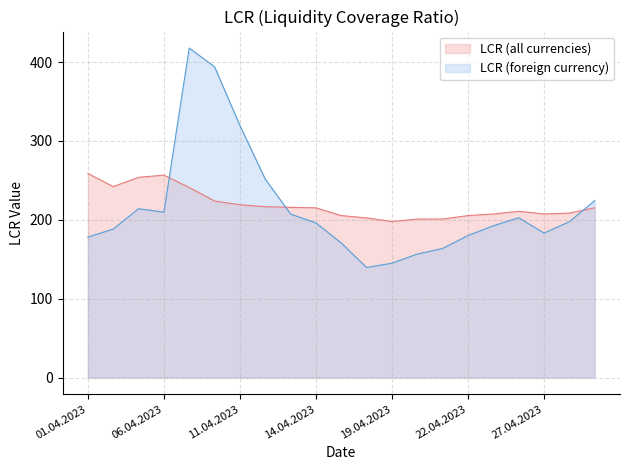

What is the difference between the second highest and minimum values in the LCR (foreign currency) series?

254.4